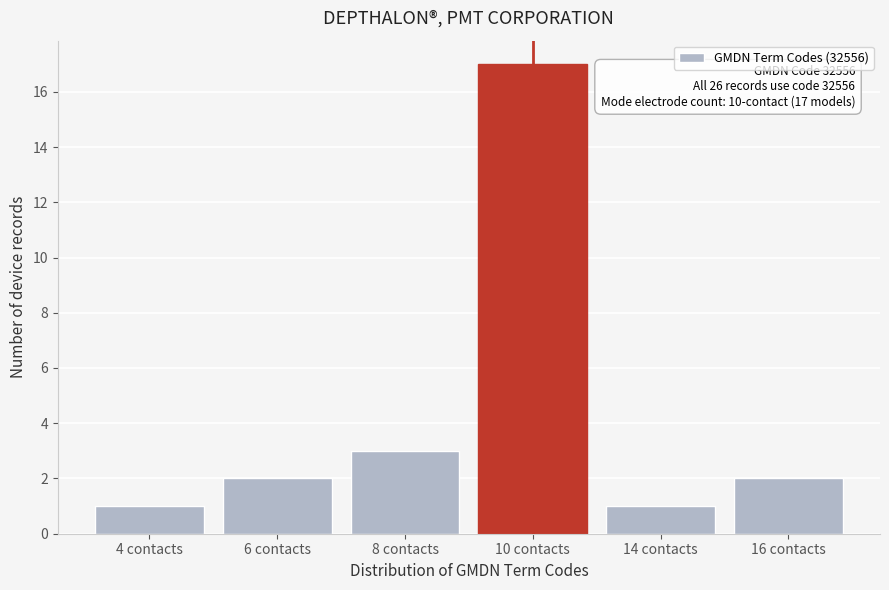

Reading left to right, list all the values displayed in this chart.

4 contacts=1	6 contacts=2	8 contacts=3	10 contacts=17	14 contacts=1	16 contacts=2